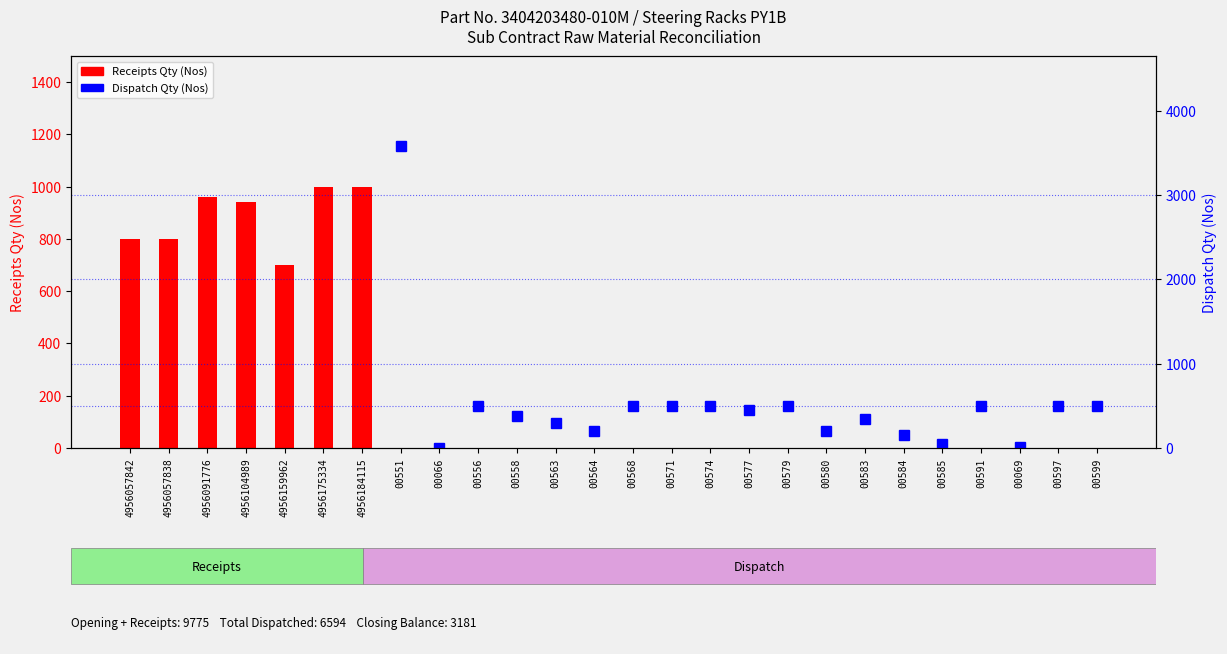

What is the difference between the highest and lowest values at 00551?

3575.0